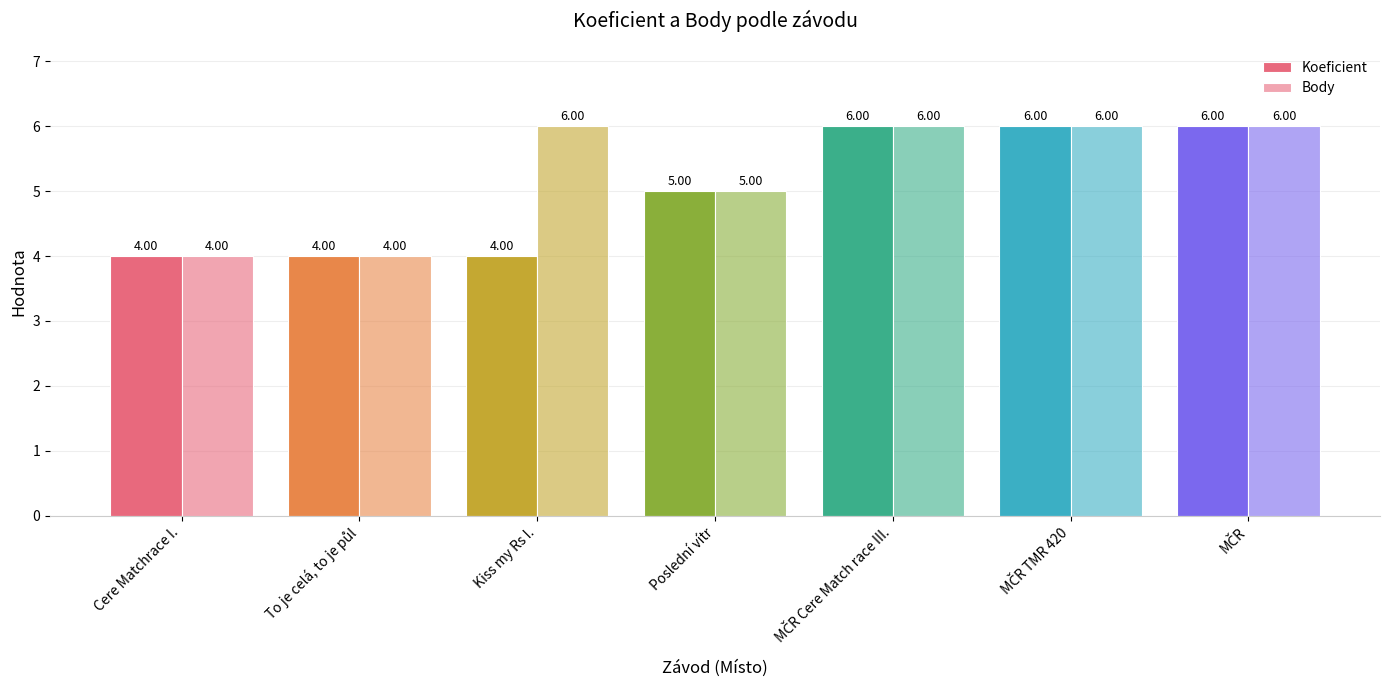

Count the number of categories in the chart.

7